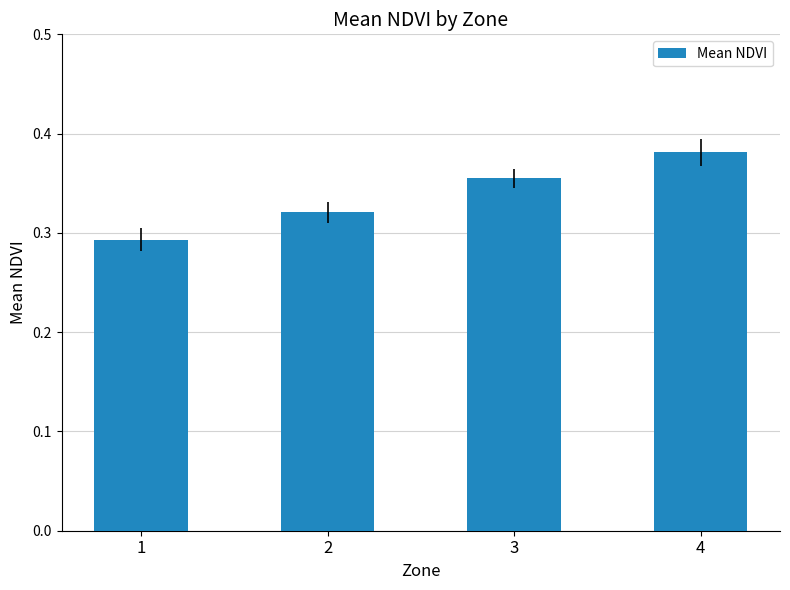

At which category does the chart reach its peak across all series?

4